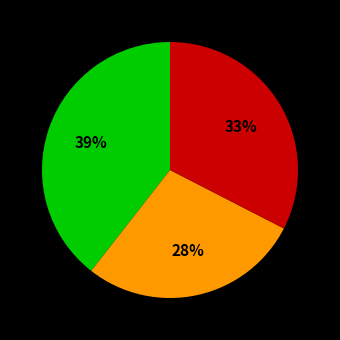

Does any single category account for the majority?

No